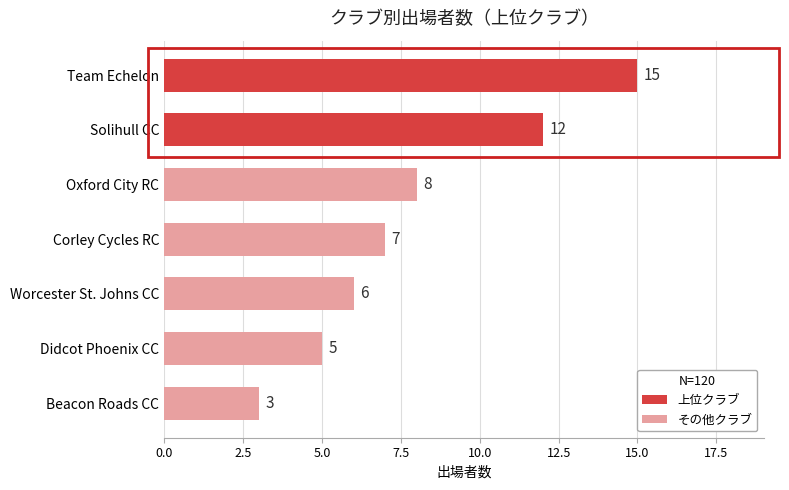

Which label corresponds to the smallest value in the chart?

Beacon Roads CC